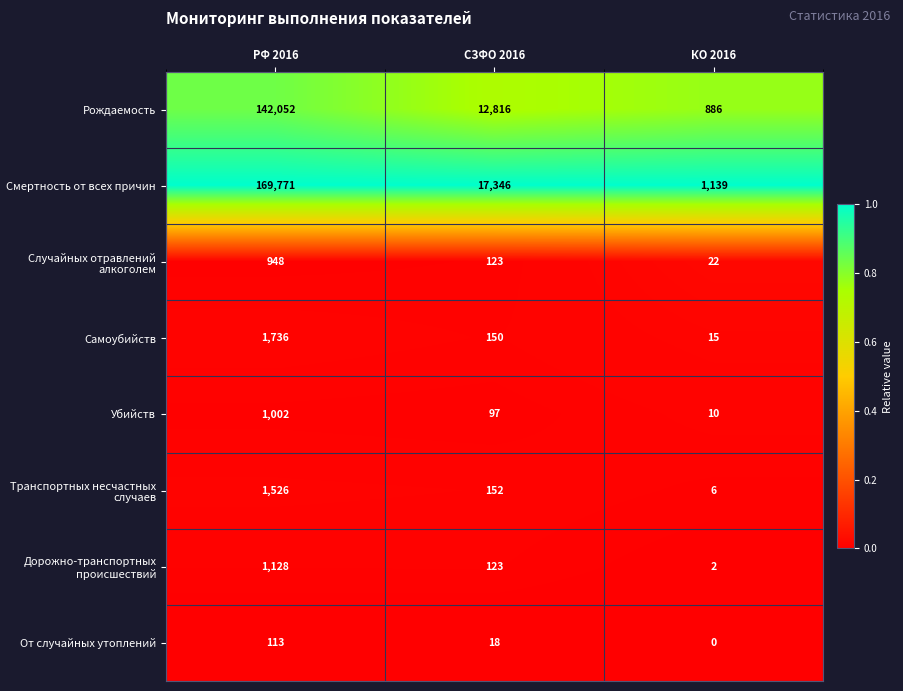

The value of Случайных отравлений алкоголем at СЗФО 2016 is 39. True or false?

False